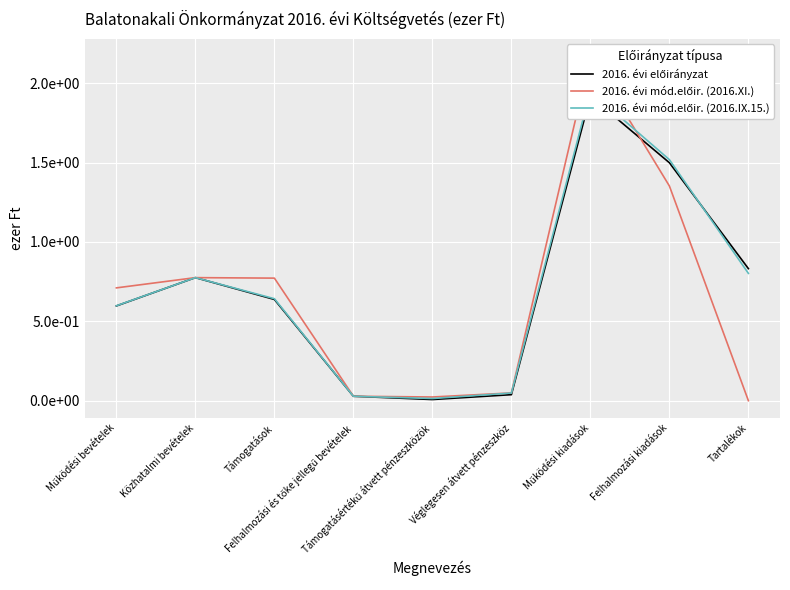

At which category does the chart reach its minimum across all series?

Tartalékok